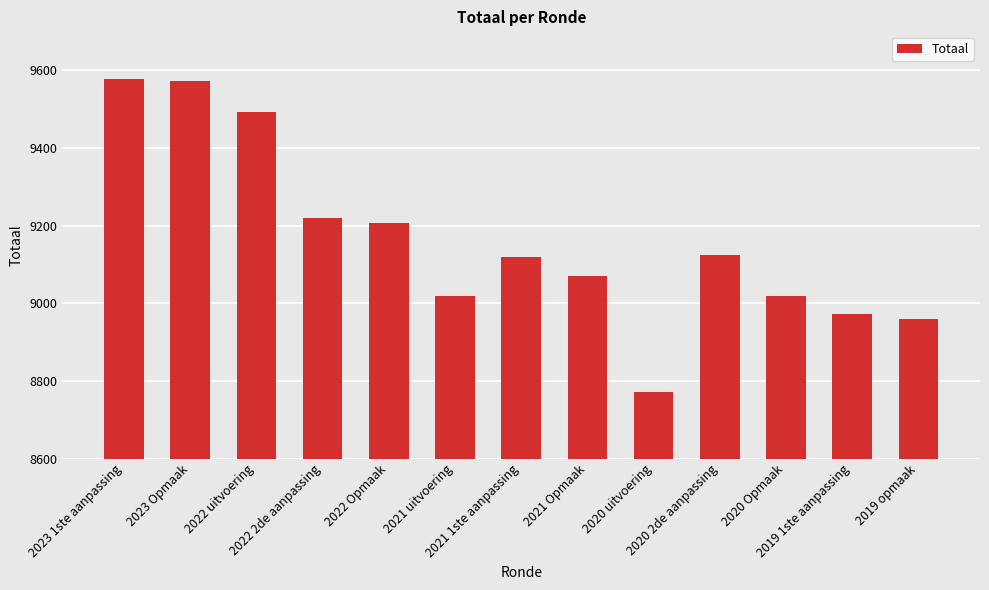

What is the sum of all values?

119120